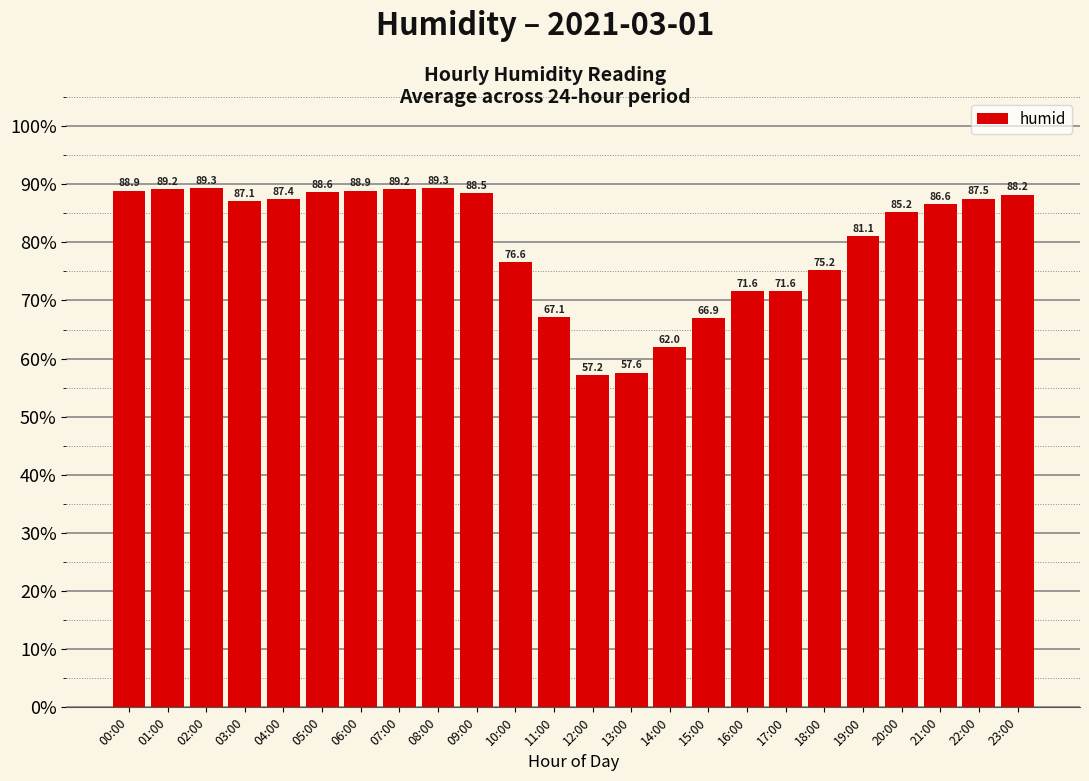

Reading right to left, extract all data points from this chart.

88.2	87.5	86.6	85.2	81.1	75.2	71.6	71.6	66.9	62.0	57.6	57.2	67.1	76.6	88.5	89.3	89.2	88.9	88.6	87.4	87.1	89.3	89.2	88.9